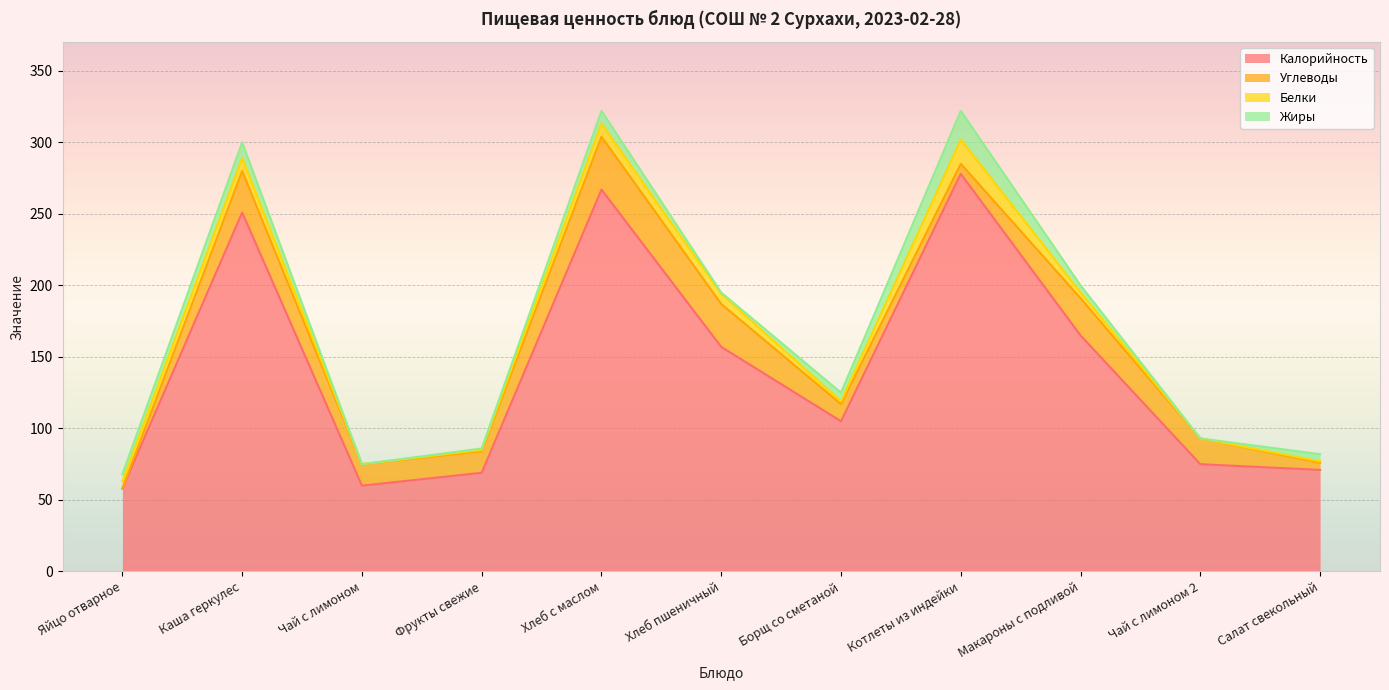

True or false: Калорийность has a value of 71 at Салат свекольный.

True